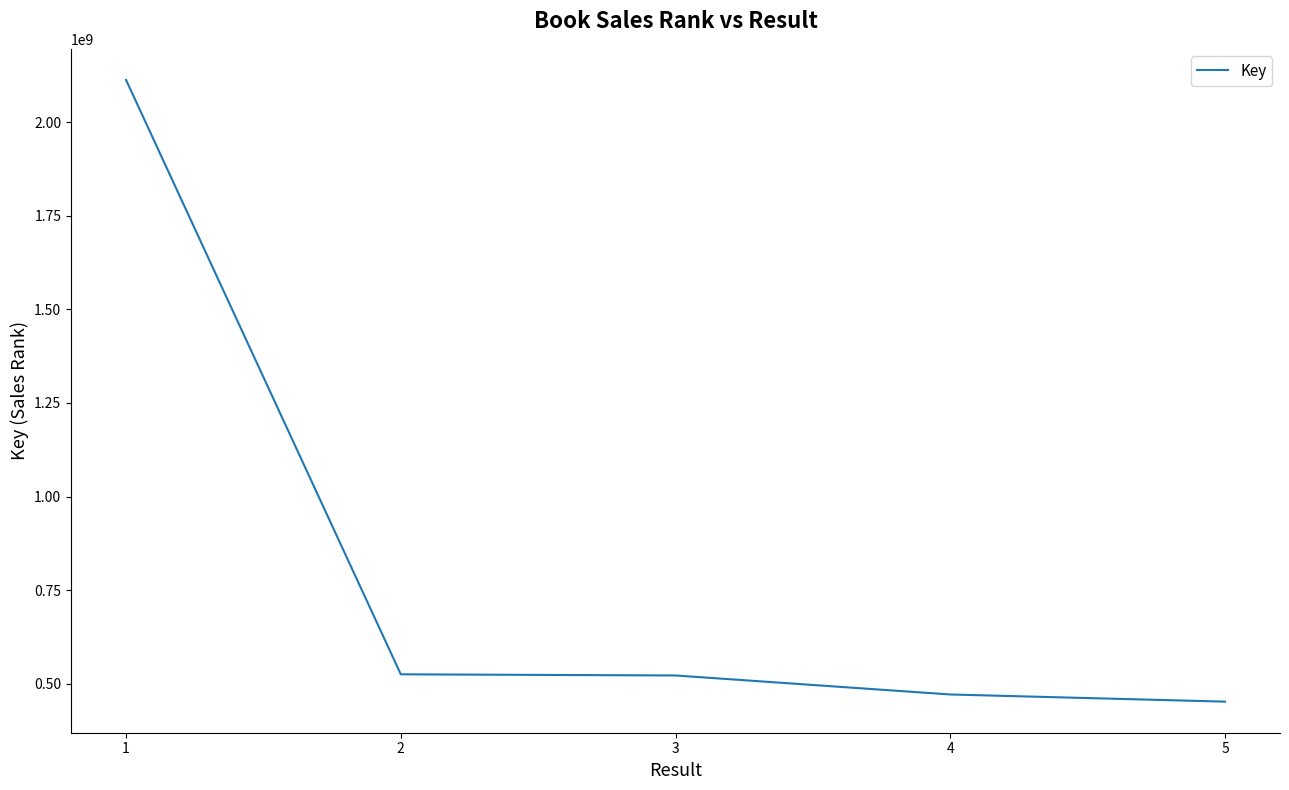

What is the minimum value shown in the chart?

452062478